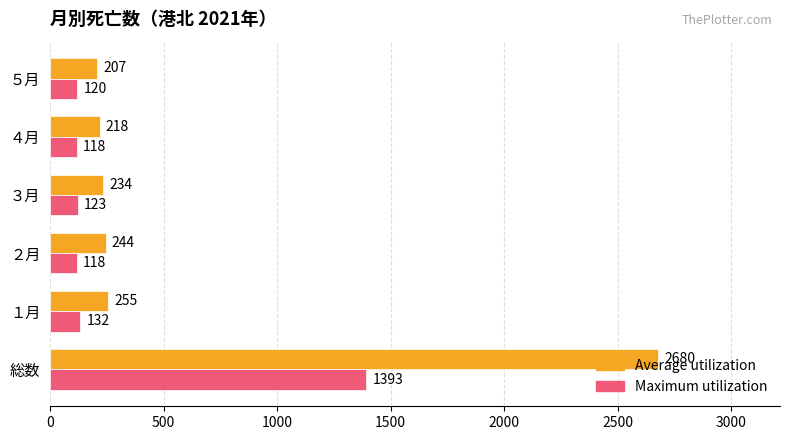

What is the average value of the Average utilization series?

640